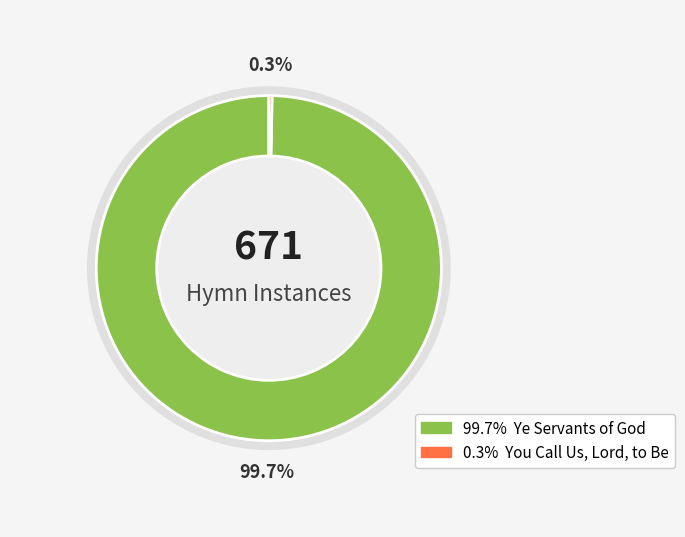

What is the largest slice in the pie chart?

Ye Servants of God